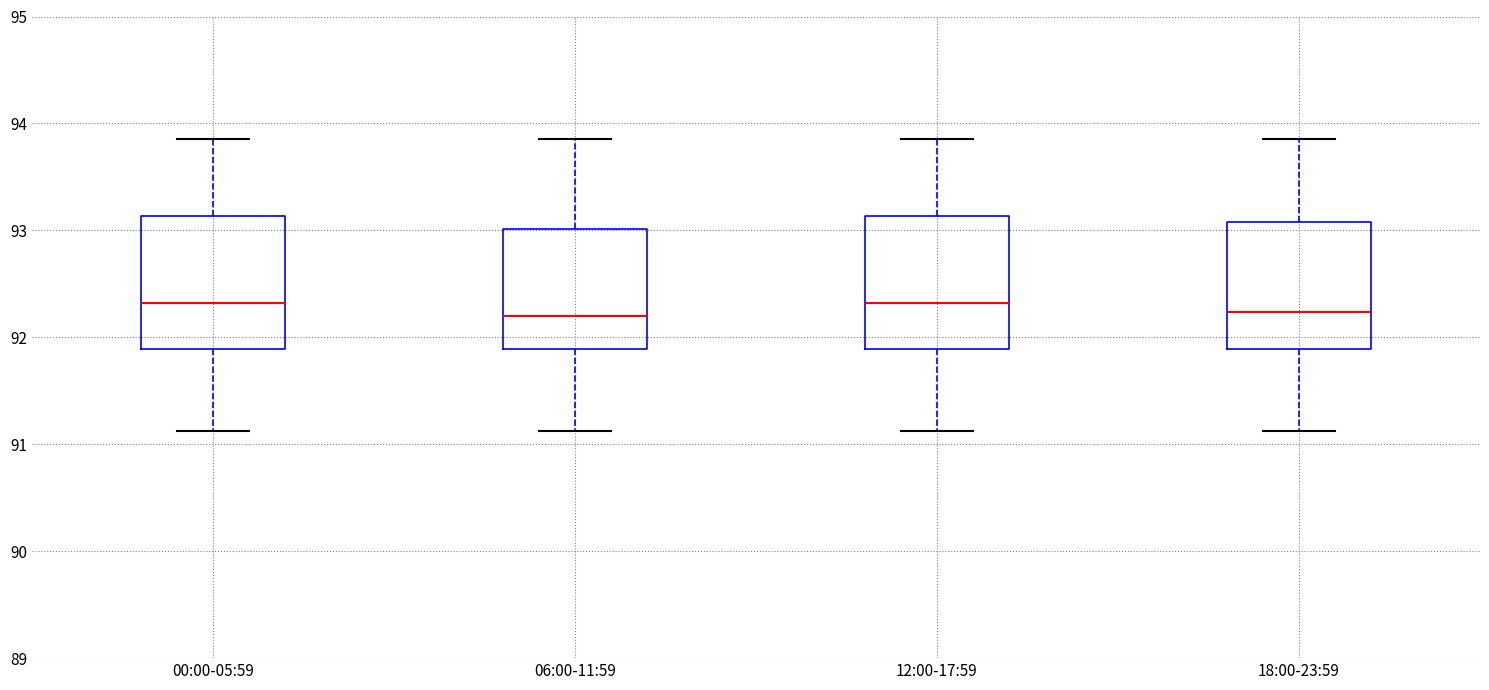

Reading left to right, read every box against the y-axis: the position of its median line, the range the box covers, and the ends of its whiskers. The values are not printed on the chart, so give them approximately, as read against the axis.

00:00-05:59: median 92.3, box 91.9 to 93.1, whiskers 91.1 to 93.9
06:00-11:59: median 92.2, box 91.9 to 93.0, whiskers 91.1 to 93.9
12:00-17:59: median 92.3, box 91.9 to 93.1, whiskers 91.1 to 93.9
18:00-23:59: median 92.2, box 91.9 to 93.1, whiskers 91.1 to 93.9